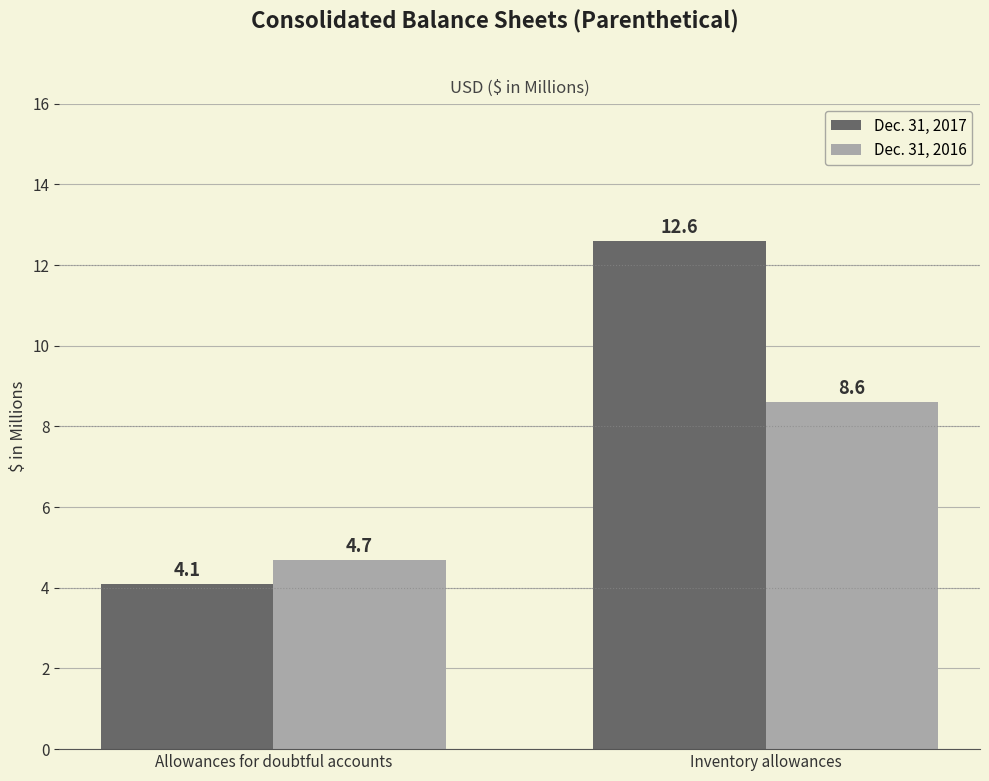

At which category is the sum across all series the highest?

Inventory allowances